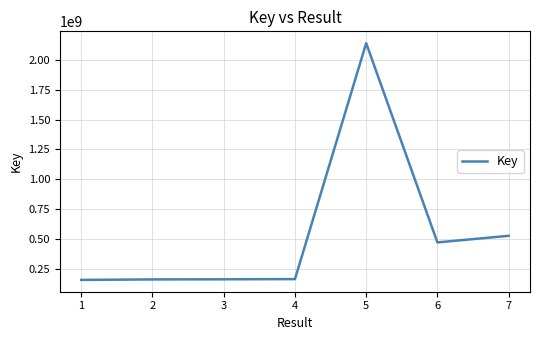

What is the sum of the values at 4 and 5?

2303958820